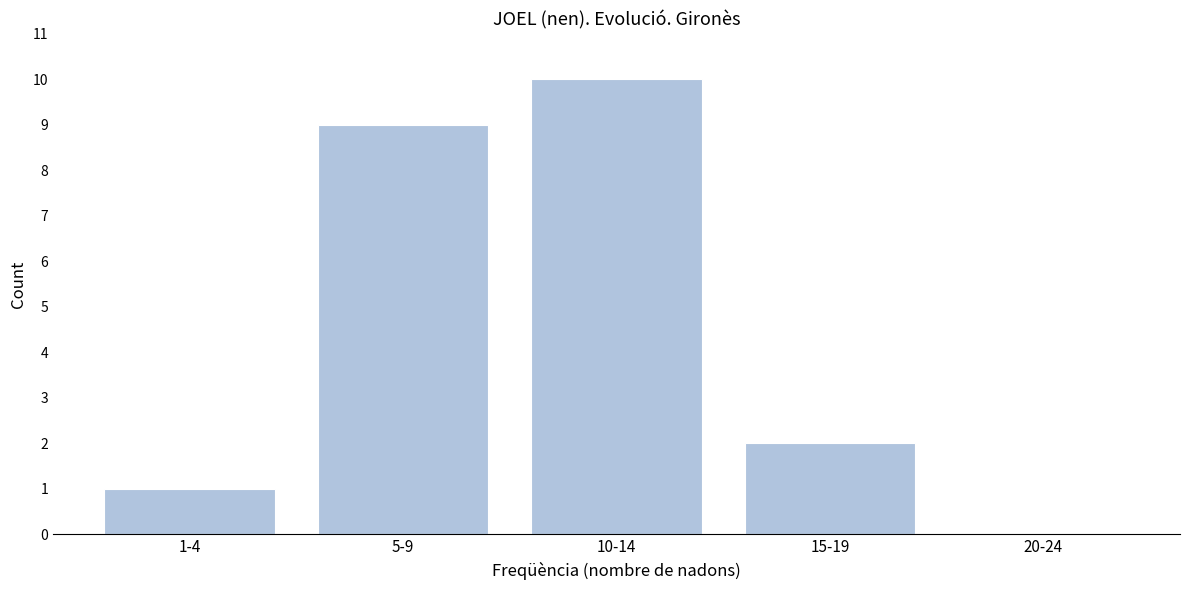

Reading right to left, extract all data points from this chart.

20-24=0	15-19=2	10-14=10	5-9=9	1-4=1